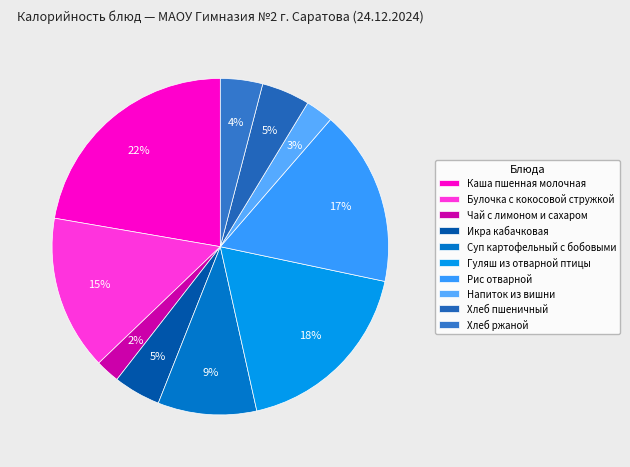

What percentage is NOT represented by Гуляш из отварной птицы?

81.8%